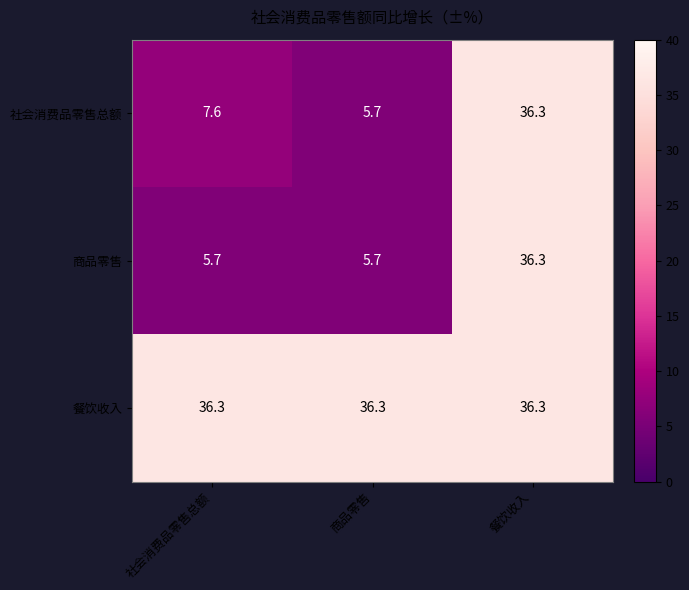

What is the total value across all series at 餐饮收入?

108.9